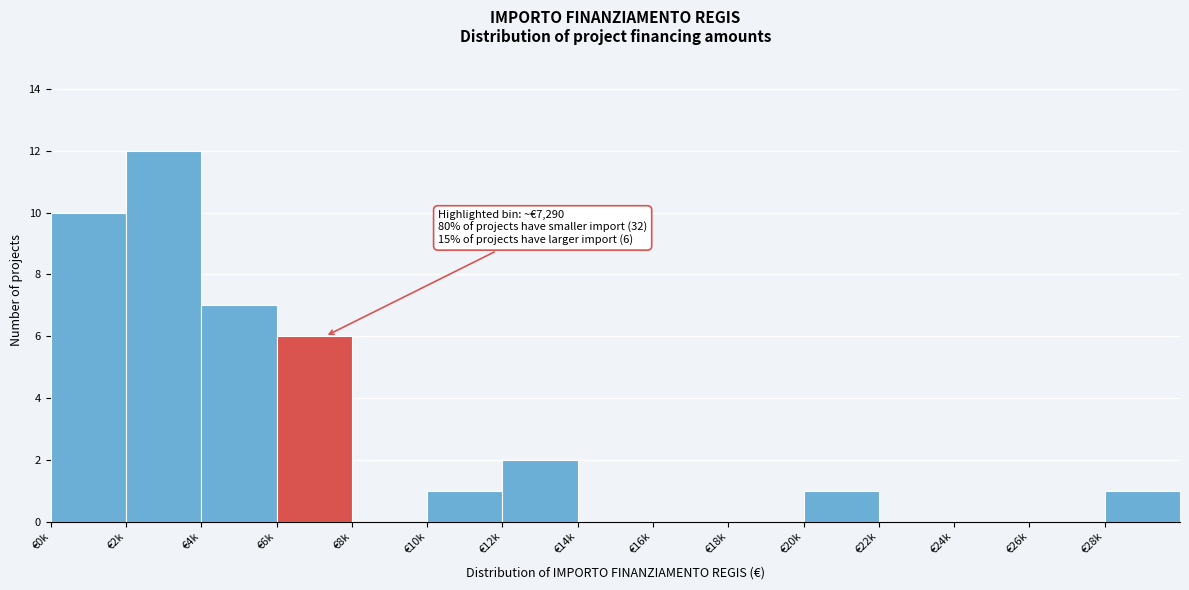

Reading left to right, extract all data points from this chart.

€0k=10	€2k=12	€4k=7	€6k=6	€8k=0	€10k=1	€12k=2	€14k=0	€16k=0	€18k=0	€20k=1	€22k=0	€24k=0	€26k=0	€28k=1